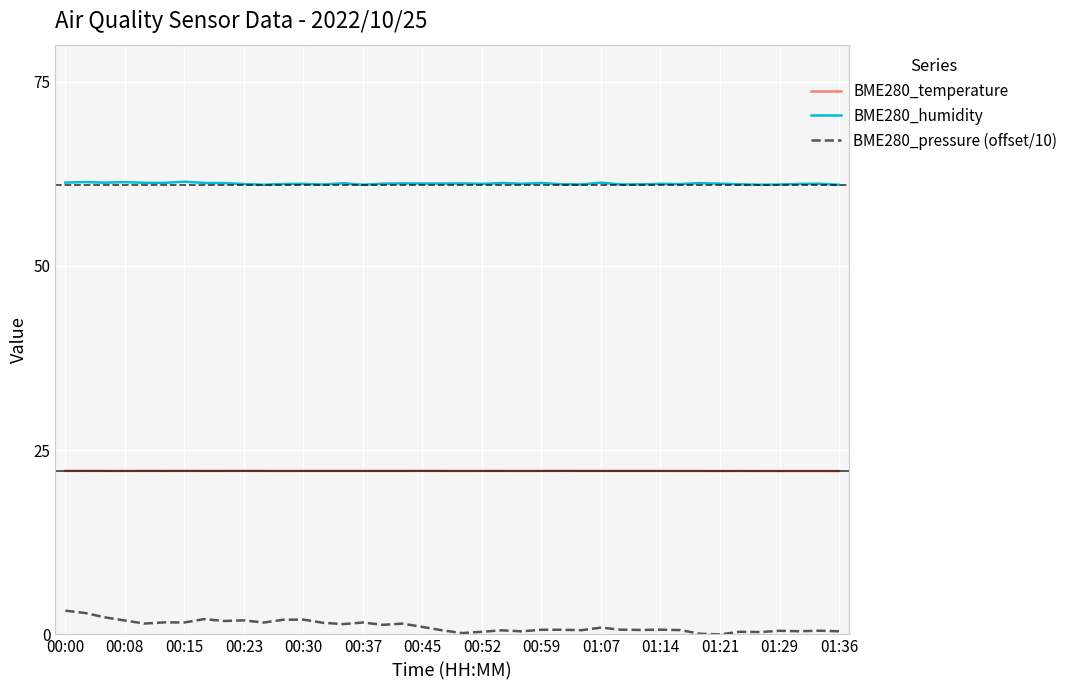

Which series has the largest total across all categories?

BME280_humidity